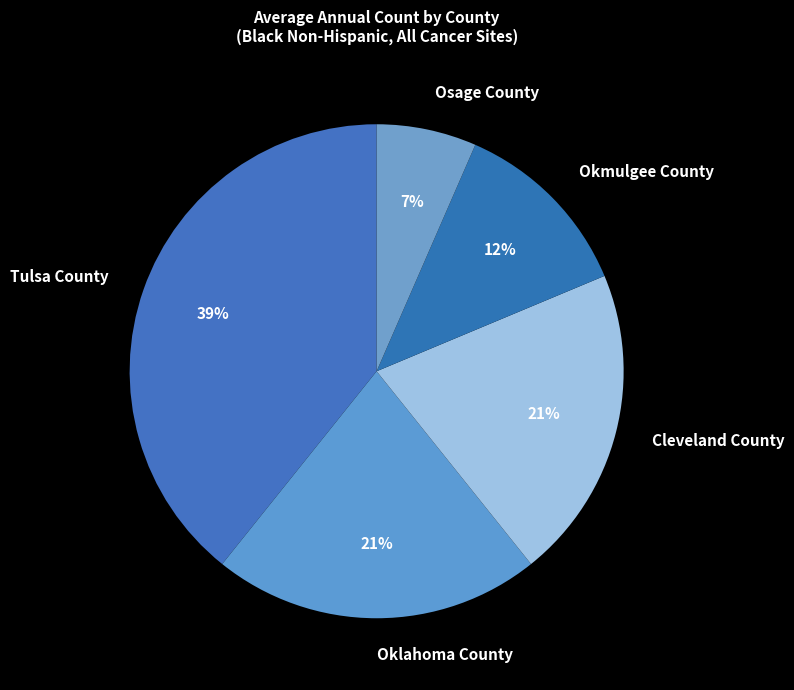

Do Okmulgee County and Osage County together represent more than half of the pie?

No